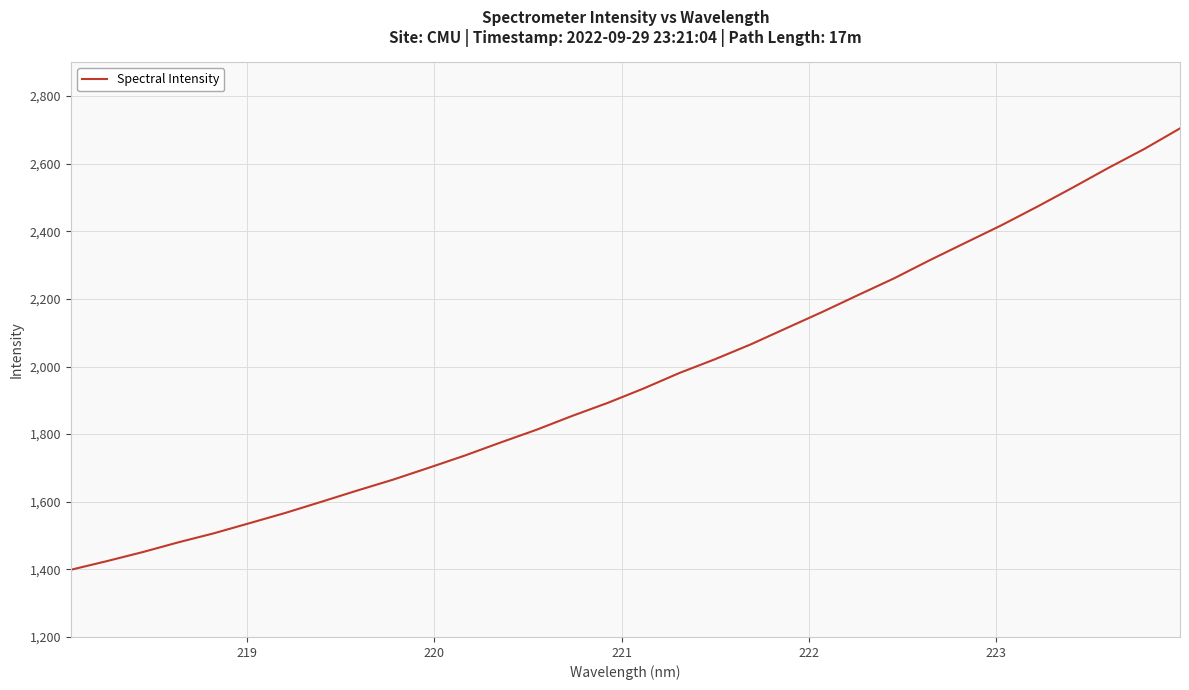

What is the maximum value shown in the chart?

2704.4